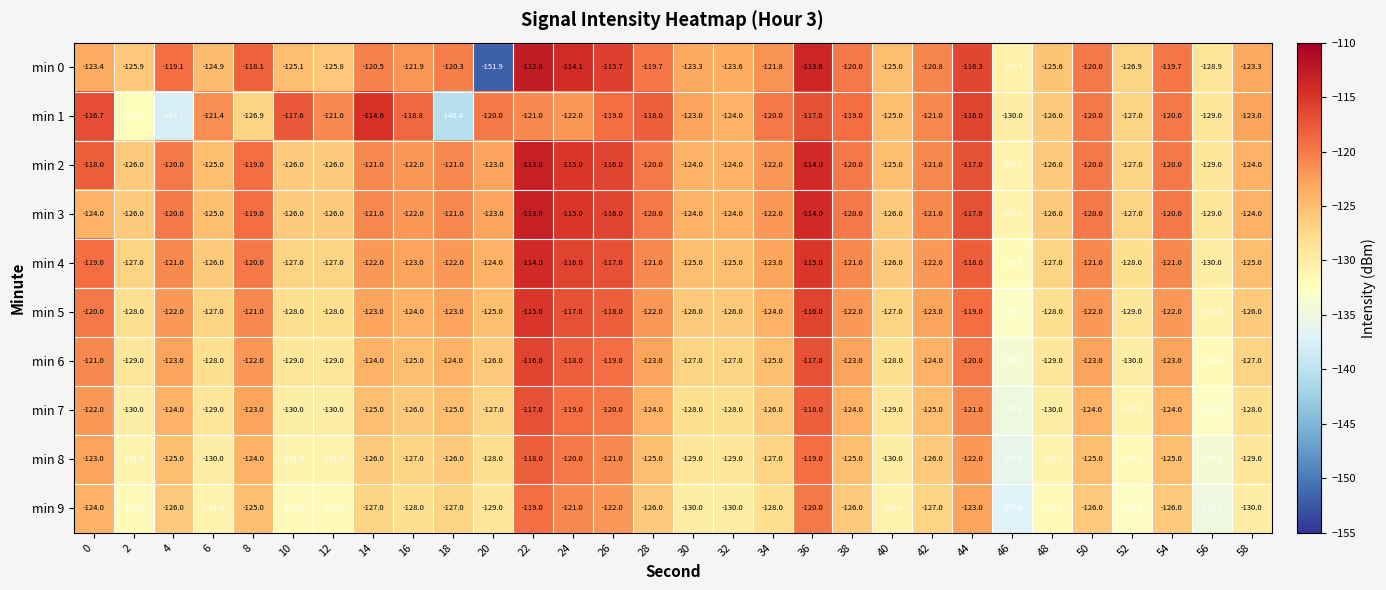

How many distinct data groups are displayed?

10